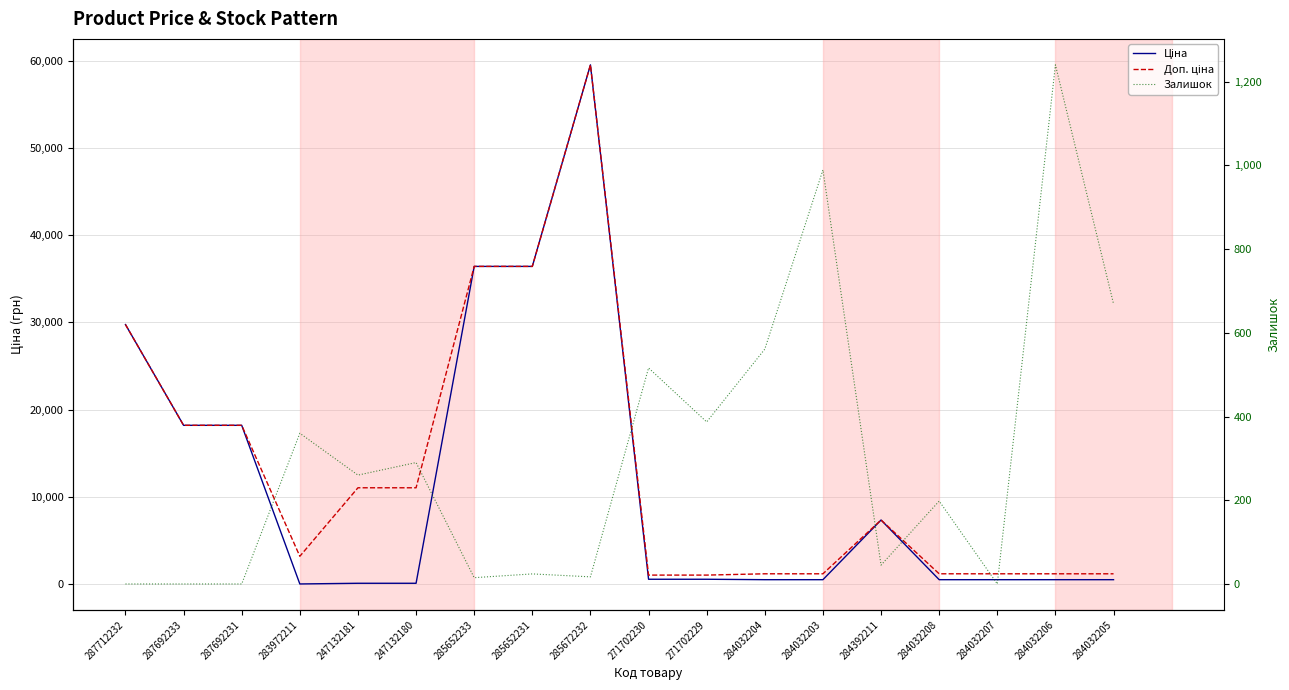

How many data points in Залишок are less than 260?

9